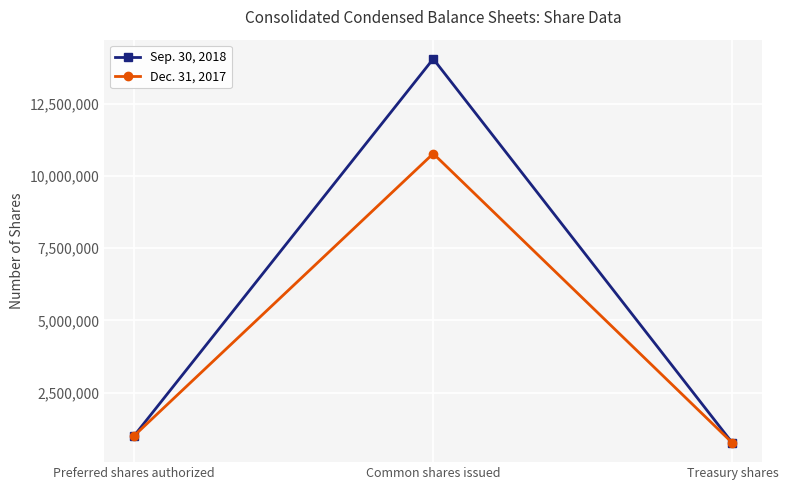

How many values in the Dec. 31, 2017 series are below 1000000?

1